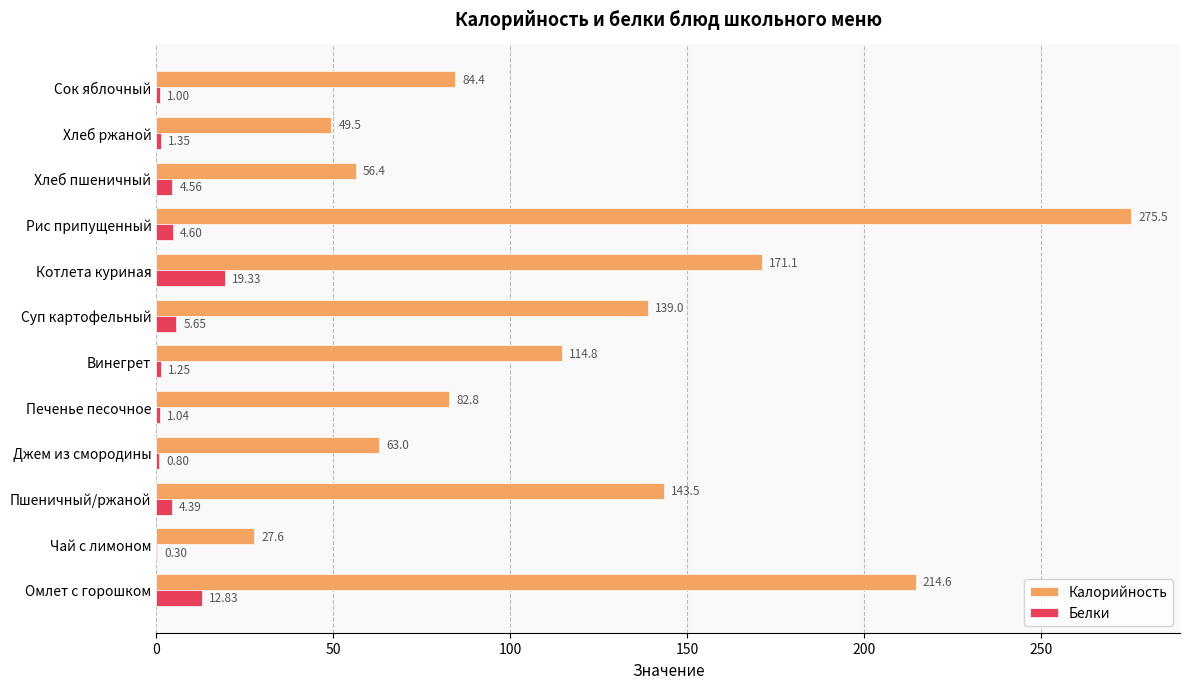

What is the total value across all series at Хлеб ржаной?

50.9